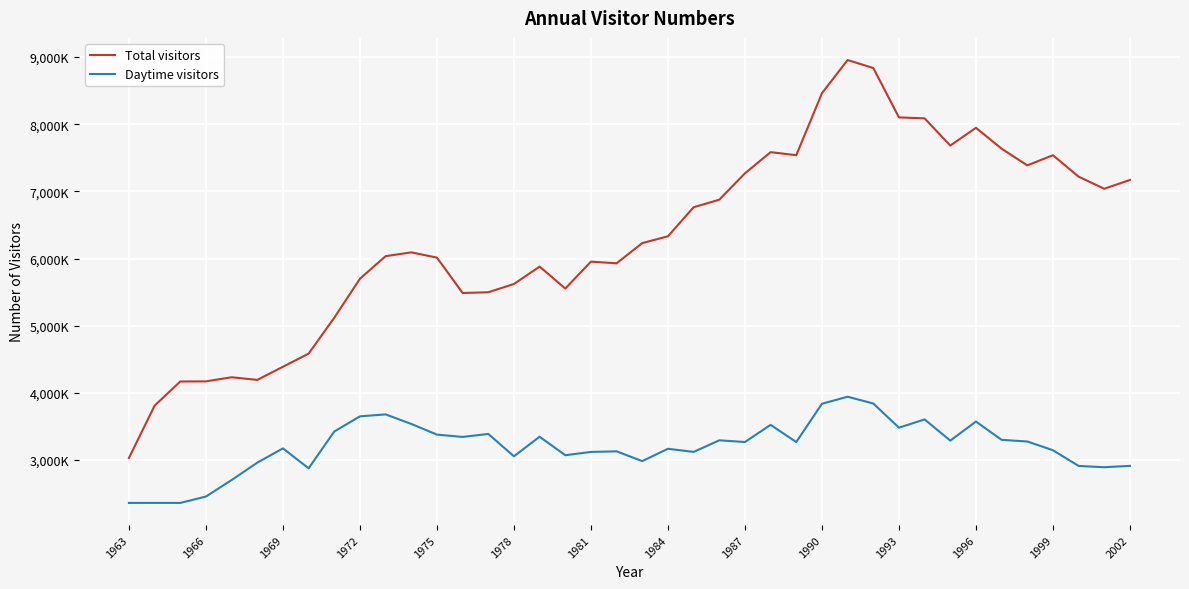

Reading left to right, what are all the values shown in this chart?

Total visitors: 3030000	3809600	4168715	4170823	4232000	4192700	4388000	4584000	5118300	5699100	6035100	6091900	6013100	5486700	5497700	5620900	5879800	5552700	5953500	5929100	6229900	6331200	6763100	6876000	7268500	7583900	7538400	8461300	8955600	8836600	8101300	8087200	7681800	7946600	7635500	7387100	7538000	7219000	7038600	7170000
Daytime visitors: 2360800	2360800	2360800	2455567	2701800	2960100	3173000	2876000	3424200	3650000	3679000	3537000	3378000	3343300	3388000	3055100	3346200	3071000	3120100	3128700	2983400	3167200	3120100	3292900	3267600	3523100	3266900	3837600	3941800	3841200	3481200	3604100	3288700	3572400	3299900	3275400	3145300	2911300	2892200	2912600